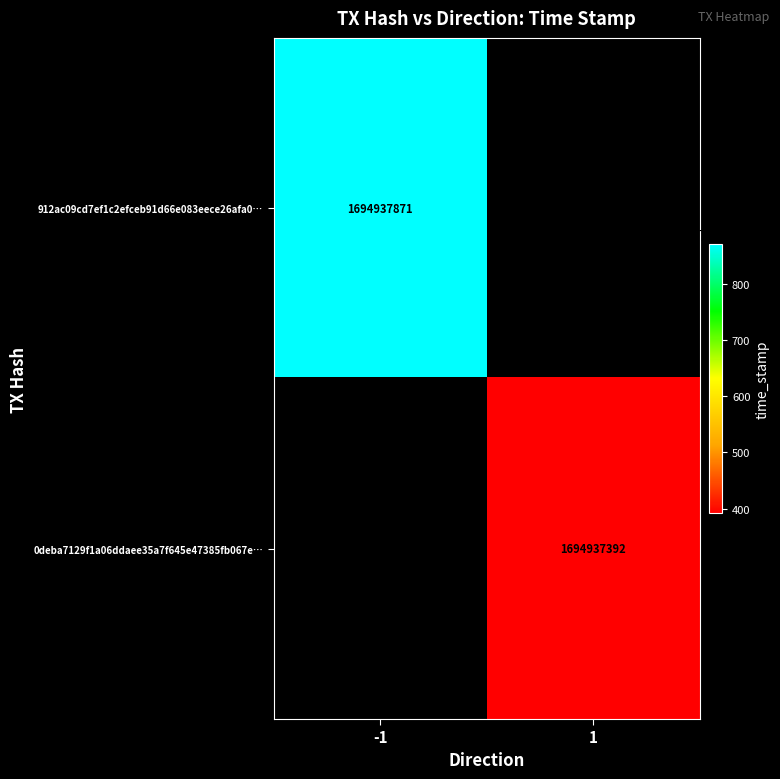

At time_stamp, list the series in order from smallest to largest.

0deba7129f1a06ddaee35a7f645e47385fb067e, 912ac09cd7ef1c2efceb91d66e083eece26afa0